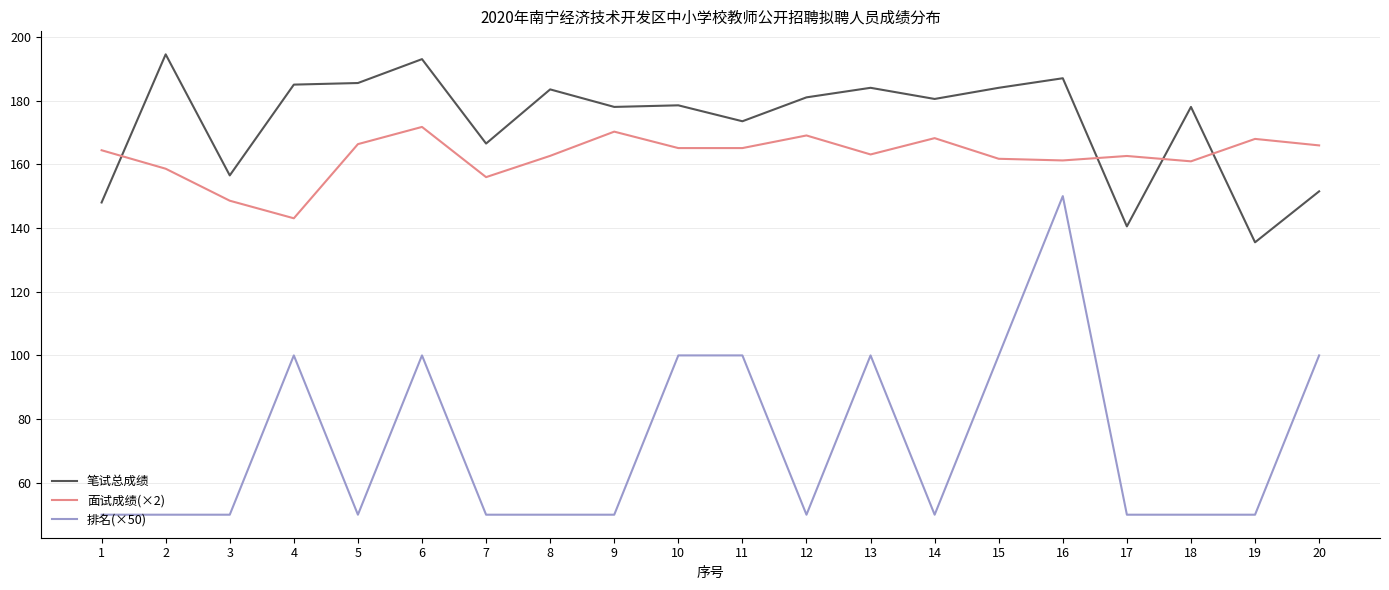

How many values in the 笔试总成绩 series exceed 180?

10